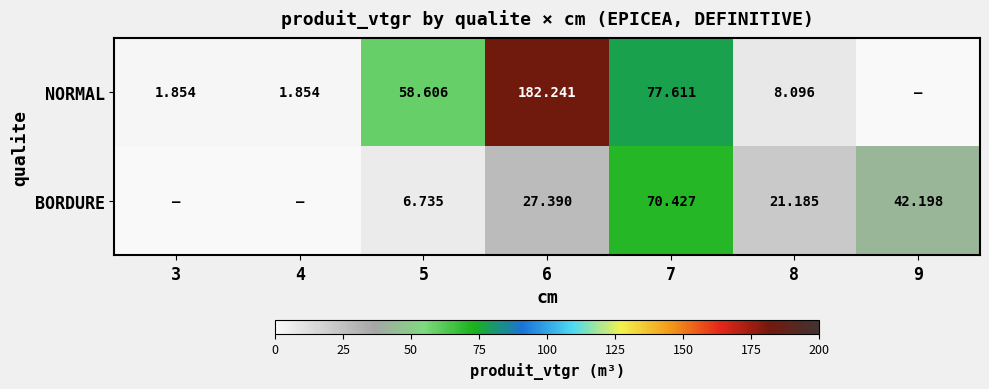

At 6, list the series in order from largest to smallest.

NORMAL, BORDURE